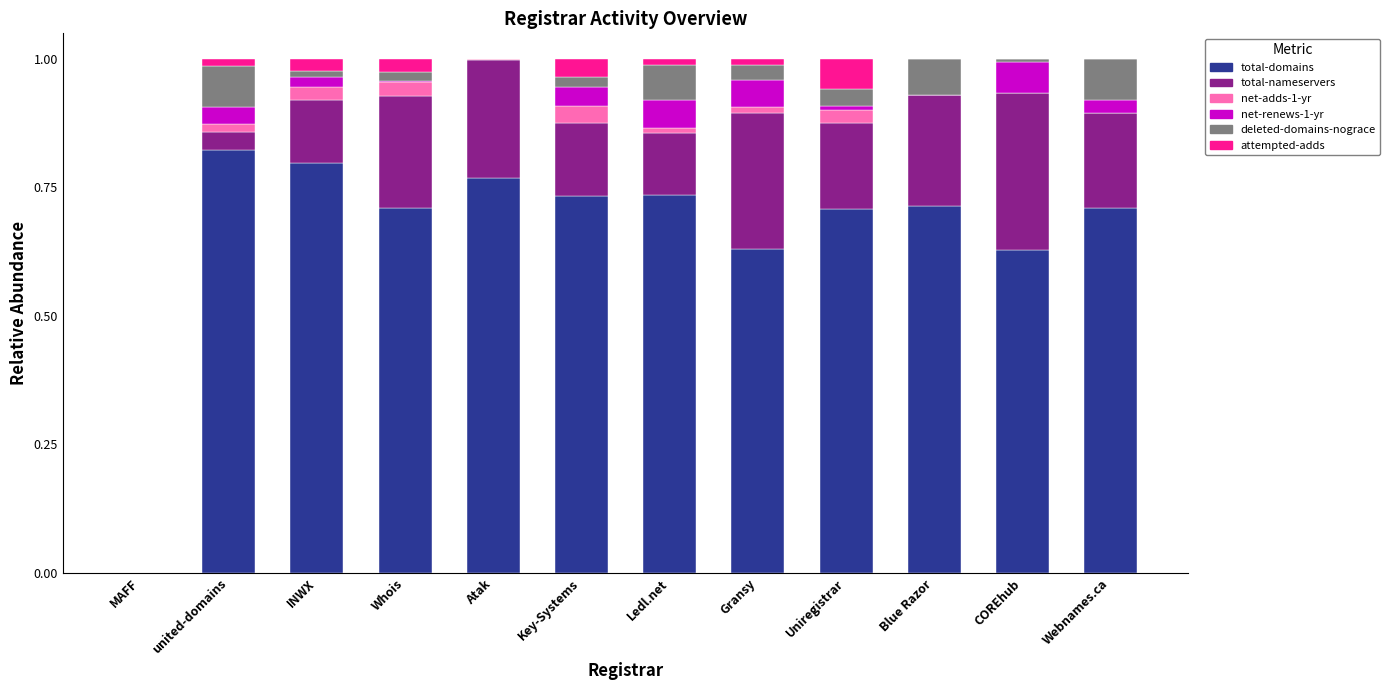

True or false: total-domains has a value of 0.7 at Uniregistrar.

True